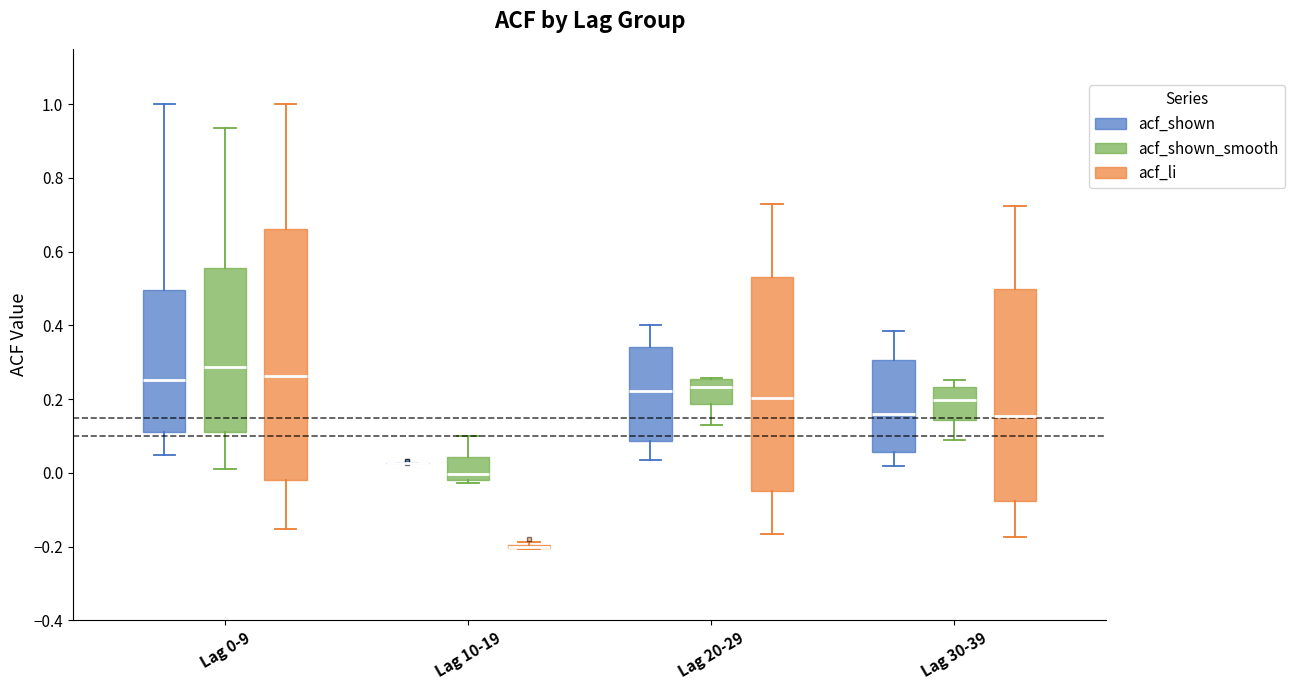

Reading left to right, transcribe this box plot: for each box, give where its median line is, the range the box spans, and where its two whiskers end, as read against the y-axis. The values are not printed on the chart, so give them approximately, as read against the axis.

Lag 0-9 (acf_shown): median 0.26, box 0.12 to 0.50, whiskers 0.04 to 1.00
Lag 0-9 (acf_shown_smooth): median 0.28, box 0.12 to 0.56, whiskers 0.02 to 0.94
Lag 0-9 (acf_li): median 0.26, box -0.02 to 0.66, whiskers -0.16 to 1.00
Lag 10-19 (acf_shown): box collapsed to a line at 0.02, whiskers 0.02 to 0.02
Lag 10-19 (acf_shown_smooth): median 0.00, box -0.02 to 0.04, whiskers -0.02 (just below the box's lower edge) to 0.10
Lag 10-19 (acf_li): box collapsed to a line at -0.20, whiskers -0.20 to -0.18
Lag 20-29 (acf_shown): median 0.22, box 0.08 to 0.34, whiskers 0.04 to 0.40
Lag 20-29 (acf_shown_smooth): median 0.24, box 0.18 to 0.26, whiskers 0.12 to 0.26
Lag 20-29 (acf_li): median 0.20, box -0.06 to 0.54, whiskers -0.16 to 0.72
Lag 30-39 (acf_shown): median 0.16, box 0.06 to 0.30, whiskers 0.02 to 0.38
Lag 30-39 (acf_shown_smooth): median 0.20, box 0.14 to 0.24, whiskers 0.08 to 0.26
Lag 30-39 (acf_li): median 0.16, box -0.08 to 0.50, whiskers -0.18 to 0.72